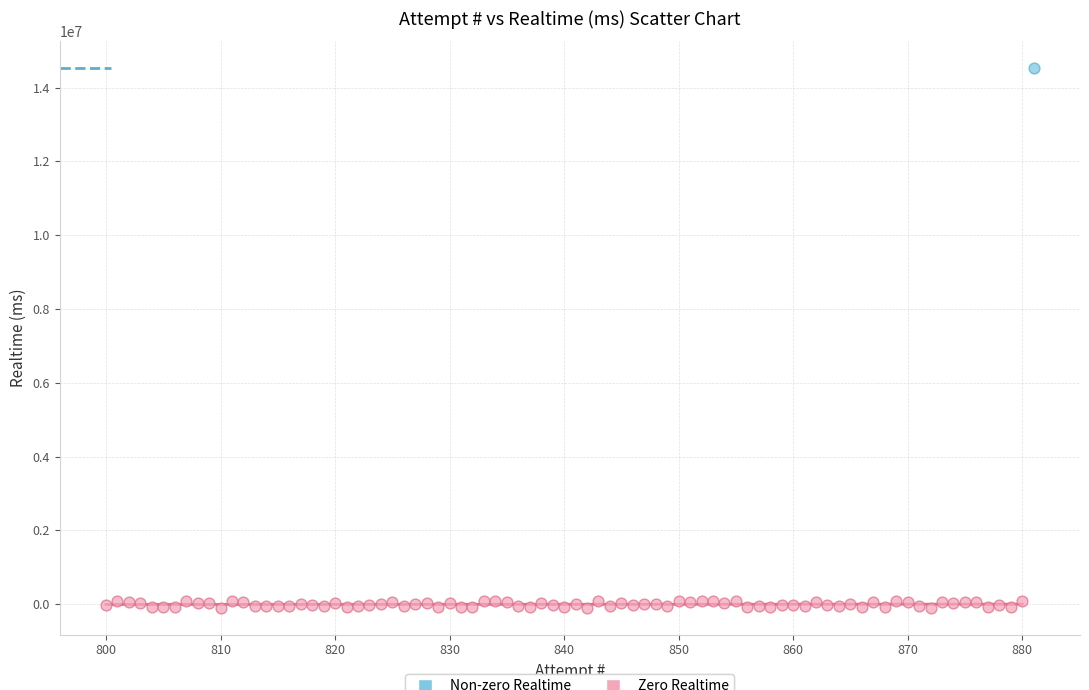

What are all the series names shown in the legend?

Non-zero Realtime, Zero Realtime